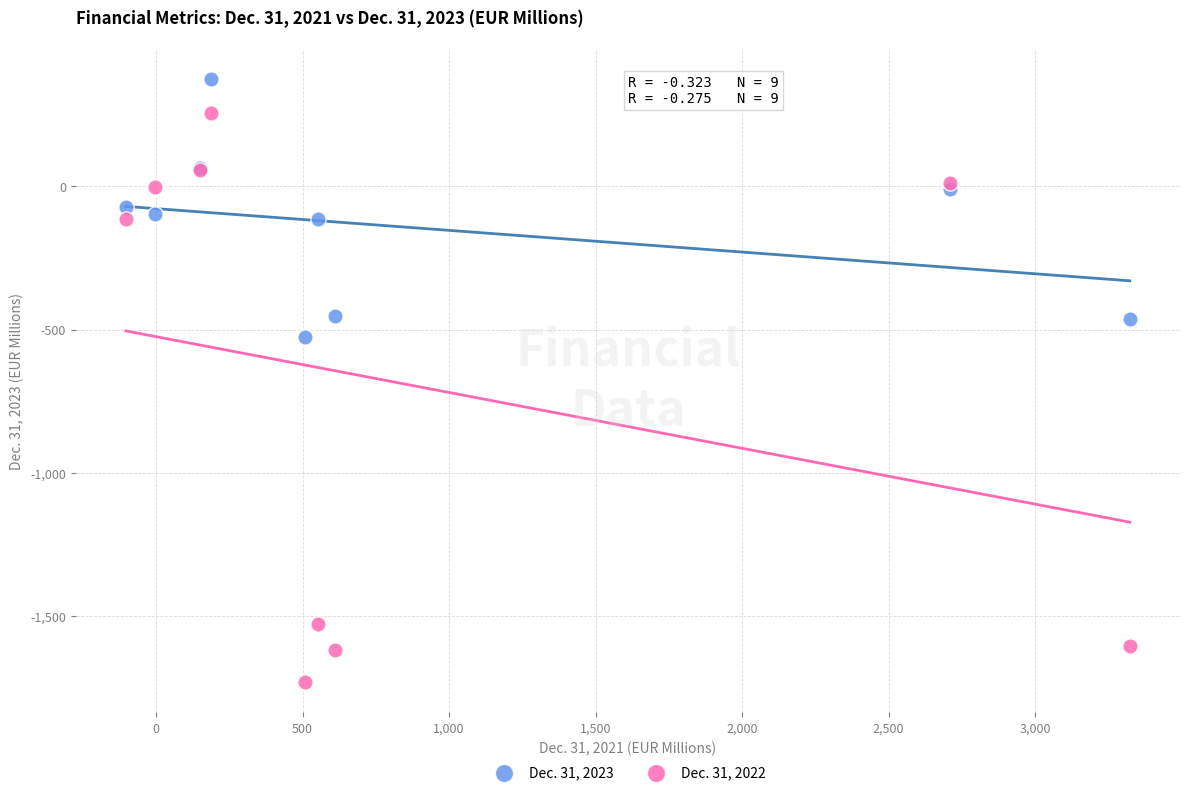

Which series has the widest spread of Y values?

Dec. 31, 2022